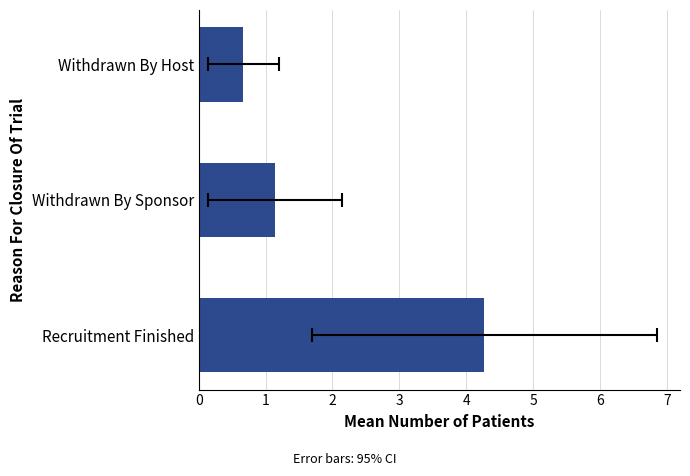

What is the value of the 1st bar from the left?

4.3